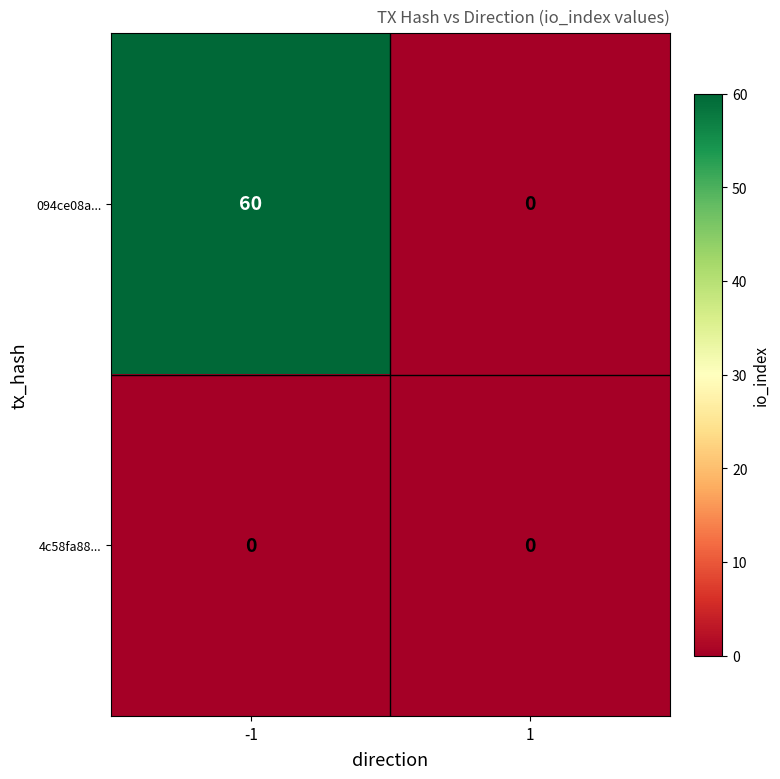

List the series in order of their overall mean, highest first.

094ce08a..., 4c58fa88...